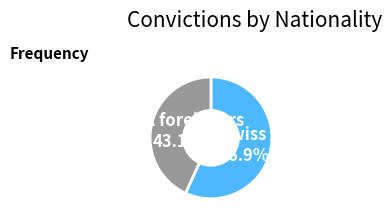

What is the ratio of the value at Total foreigners to the value at Swiss?

0.8